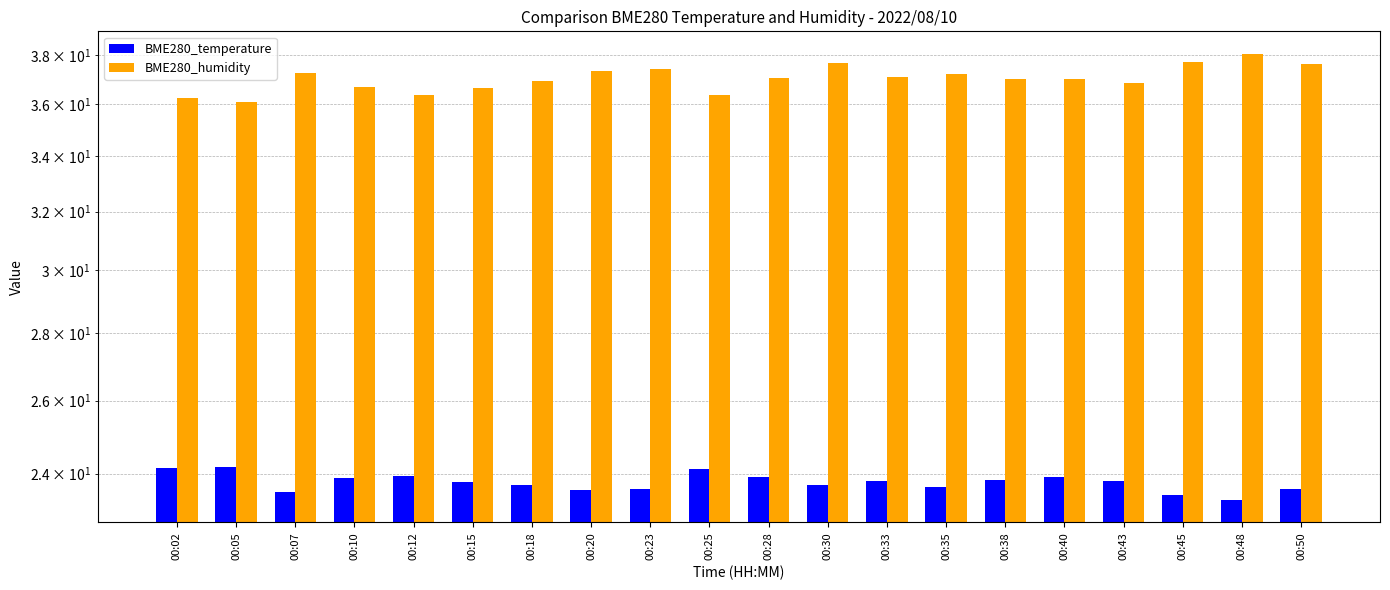

Count the number of data series in this chart.

2